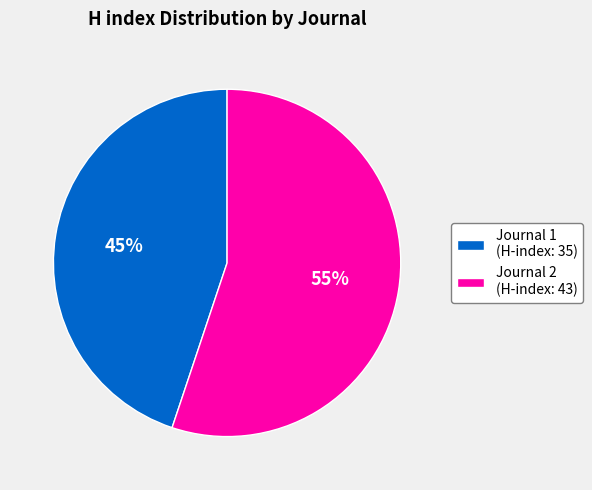

To the nearest percent, what is the average slice percentage?

50%